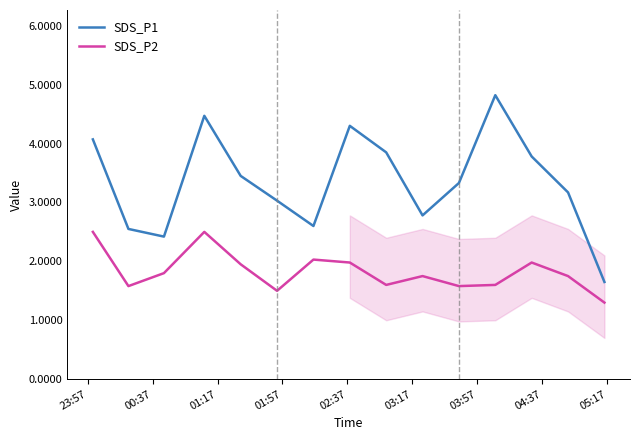

What is the average value of the SDS_P2 series?

1.8